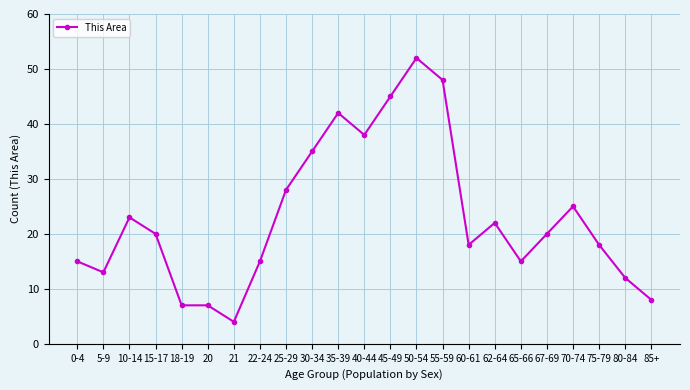

What is the value of the 2nd point from the left?

13